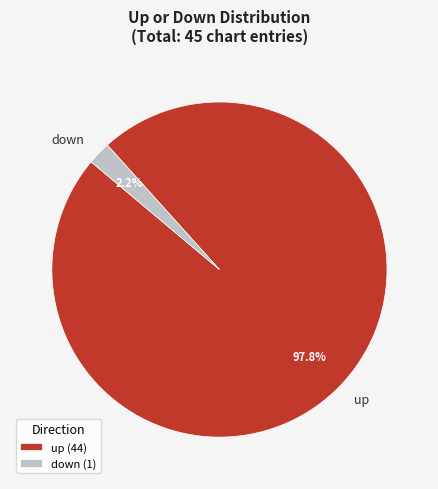

What percentage is NOT represented by down?

97.8%